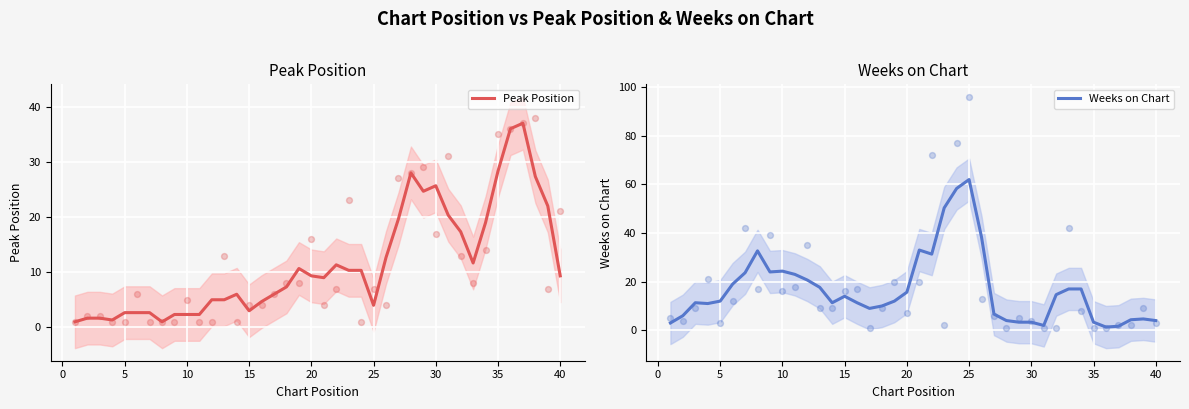

Is the value of Peak Position at 5 greater than the value of Weeks on Chart at 35?

No